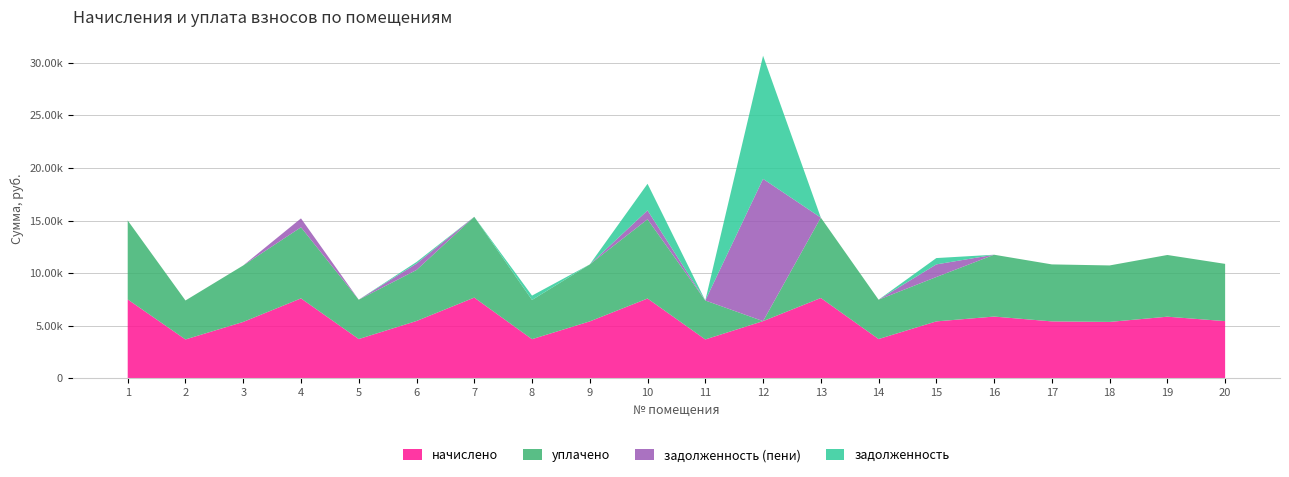

Reading left to right, extract all data points from this chart.

начислено: 1=7501.7	2=3701.2	3=5365.4	4=7601.0	5=3738.4	6=5452.5	7=7676.1	8=3726.0	9=5415.1	10=7588.8	11=3701.2	12=5440.0	13=7638.3	14=3738.4	15=5415.1	16=5874.7	17=5415.1	18=5365.4	19=5862.2	20=5440.1
задолженность: 1=0.0	2=0.0	3=0.0	4=0.0	5=0.0	6=151.9	7=0.0	8=414.0	9=0.0	10=2529.6	11=0.0	12=11700.5	13=0.0	14=0.0	15=601.6	16=0.0	17=0.0	18=0.0	19=0.0	20=0.0
задолженность (пени): 1=0.0	2=0.0	3=0.0	4=844.6	5=0.0	6=605.8	7=0.0	8=0.0	9=0.0	10=843.2	11=0.0	12=13513.8	13=0.0	14=0.0	15=1198.0	16=0.0	17=0.0	18=0.0	19=0.0	20=0.0
уплачено: 1=7501.7	2=3701.2	3=5365.4	4=6756.5	5=3738.4	6=4846.9	7=7676.1	8=3726.0	9=5415.1	10=7527.7	11=3701.2	12=0.0	13=7638.3	14=3738.4	15=4217.1	16=5874.7	17=5415.1	18=5365.4	19=5862.2	20=5440.1